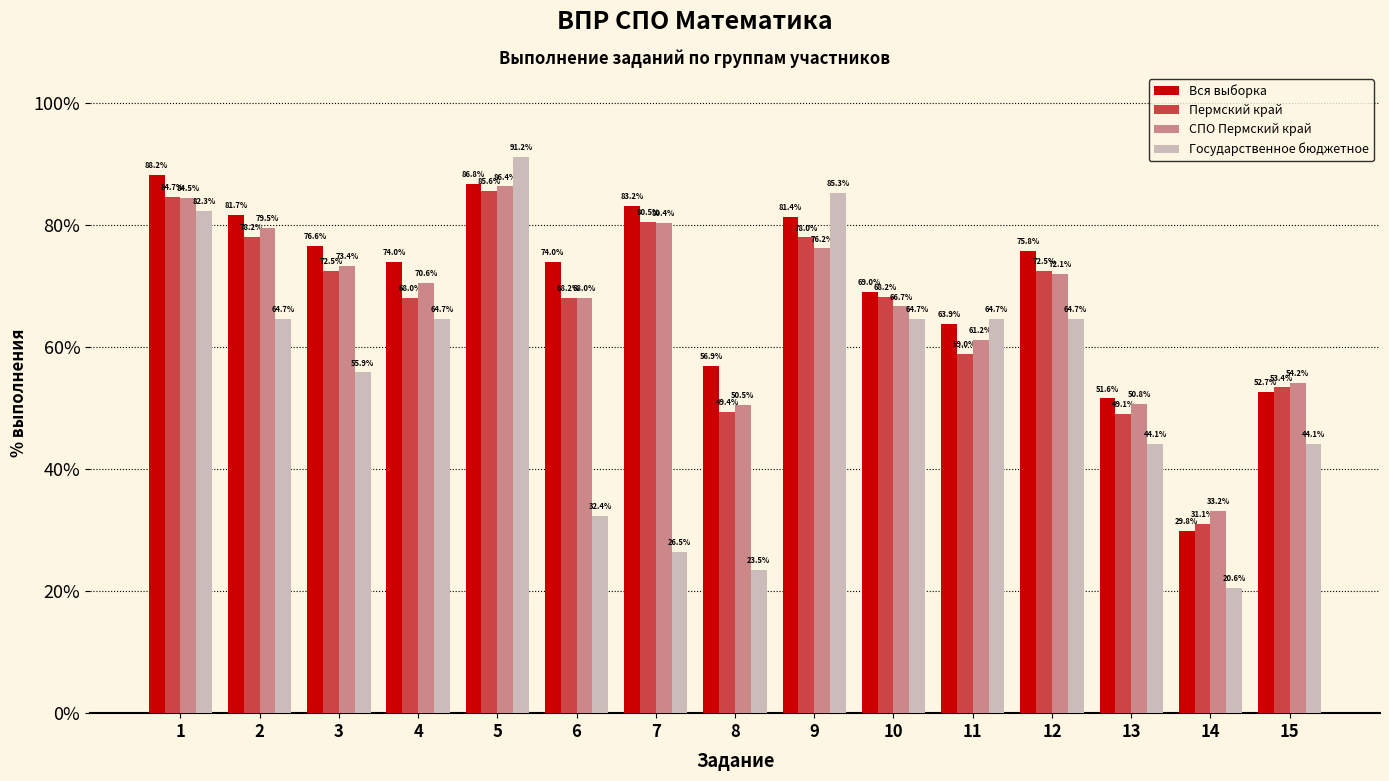

What value does the Государственное бюджетное series have at 11?

64.7